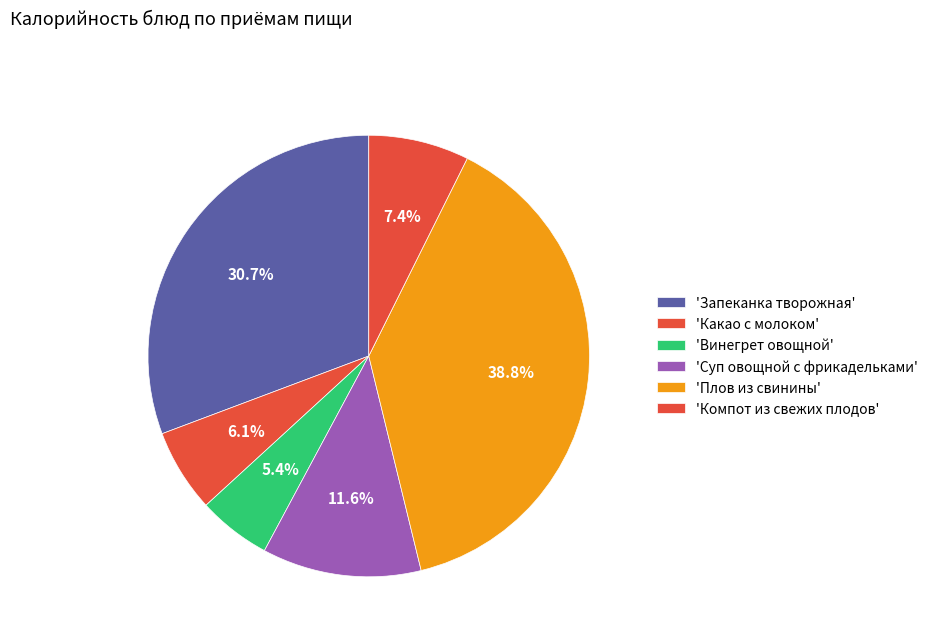

Is there a majority slice in this chart?

No